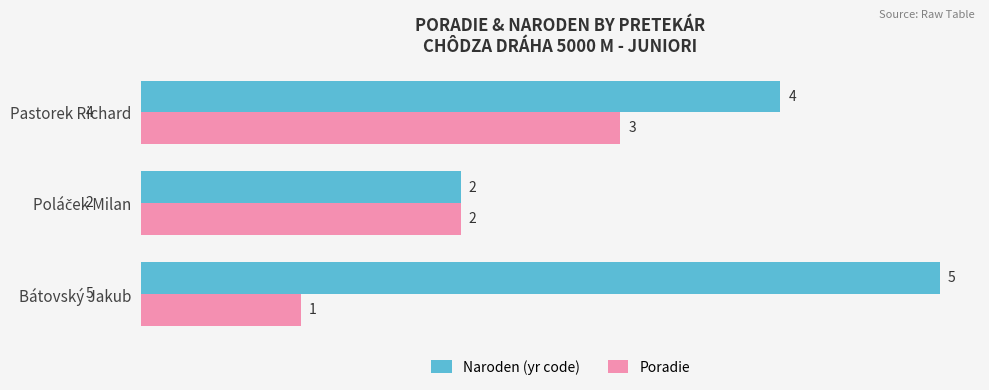

At Pastorek Richard, list the series in order from largest to smallest.

Naroden (yr code), Poradie